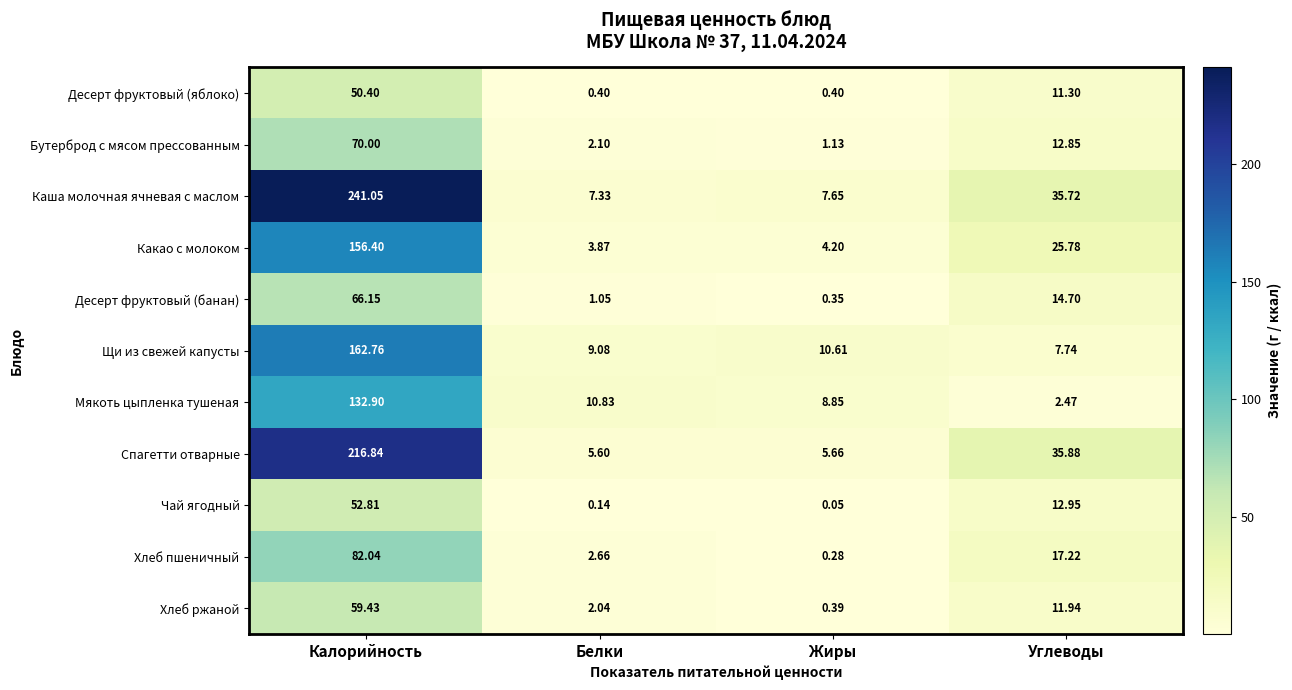

Which series has the widest spread of values?

Каша молочная ячневая с маслом